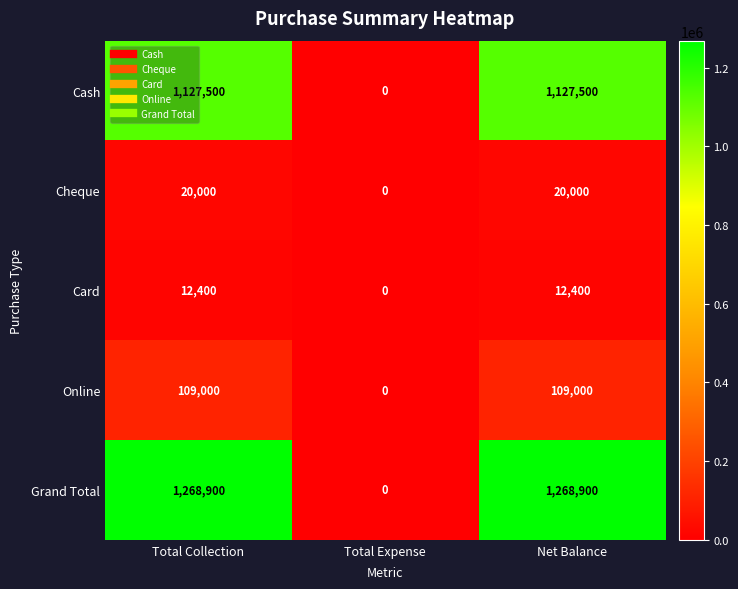

What is the maximum value for Grand Total?

1268900